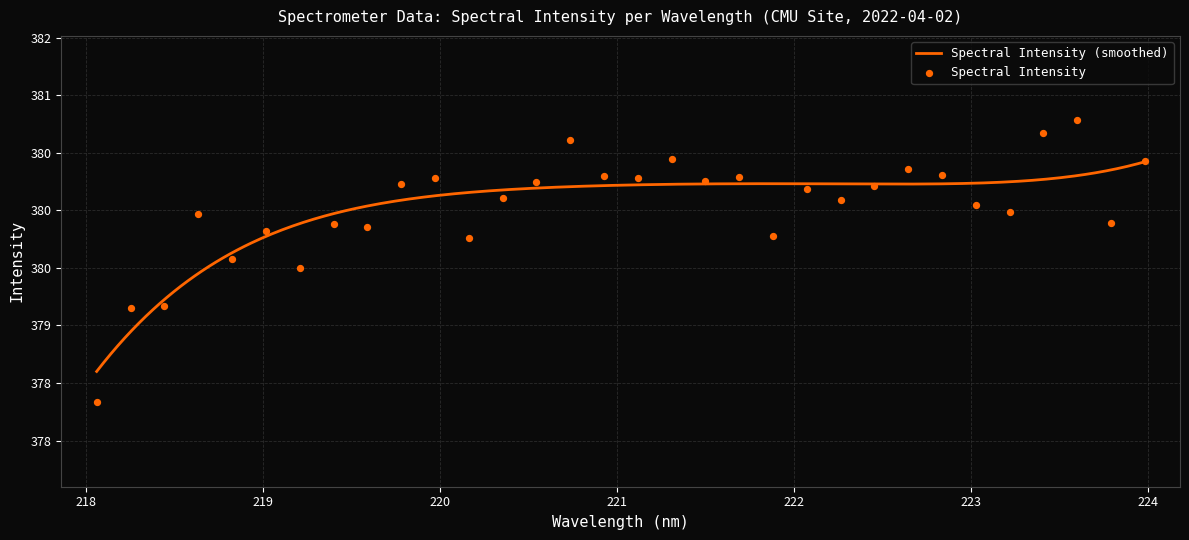

What is the ratio of the value at 223.9802 to the value at 221.3083?

1.0